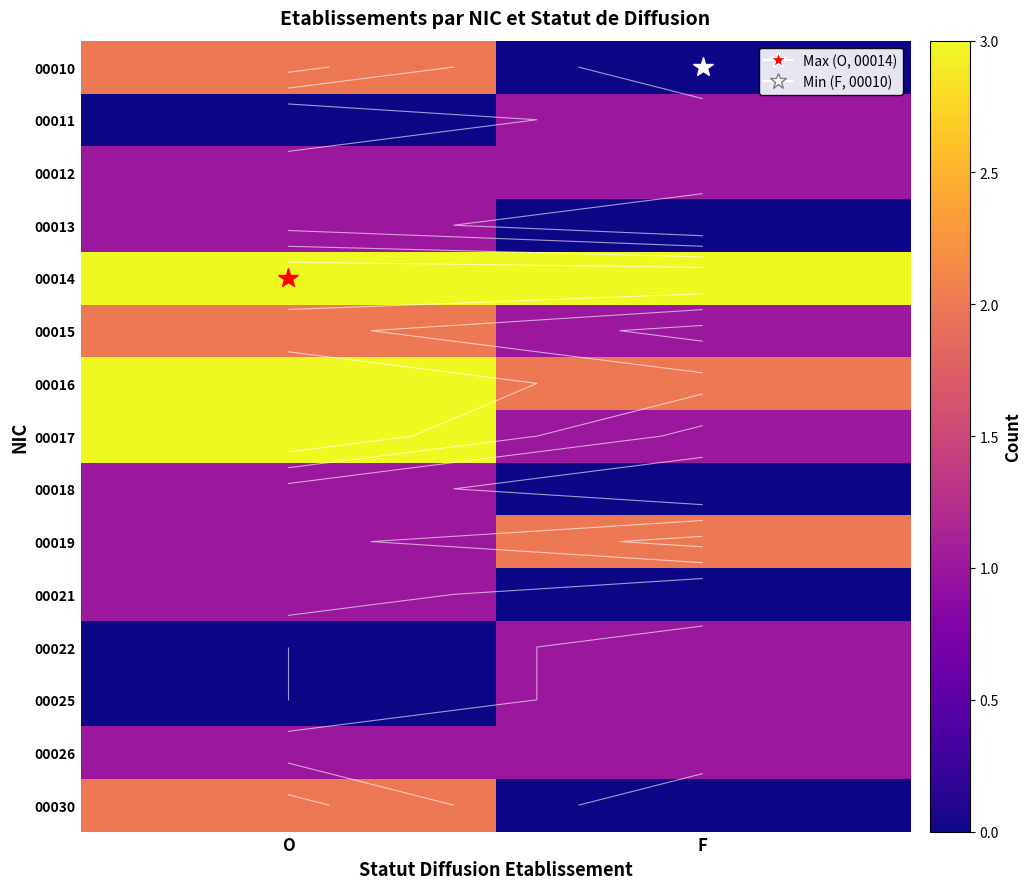

Rank the categories by 00030 value from lowest to highest.

F, O